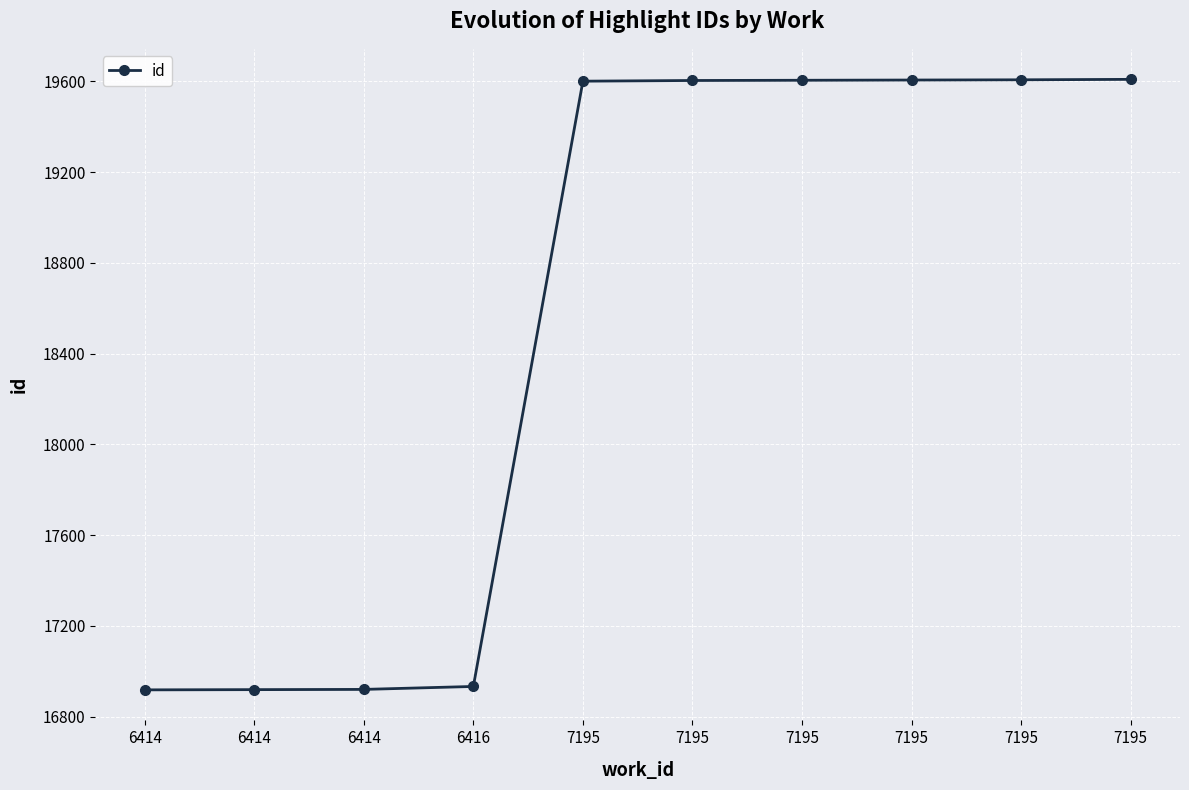

What is the change in value from 7195 to 7195?

+2